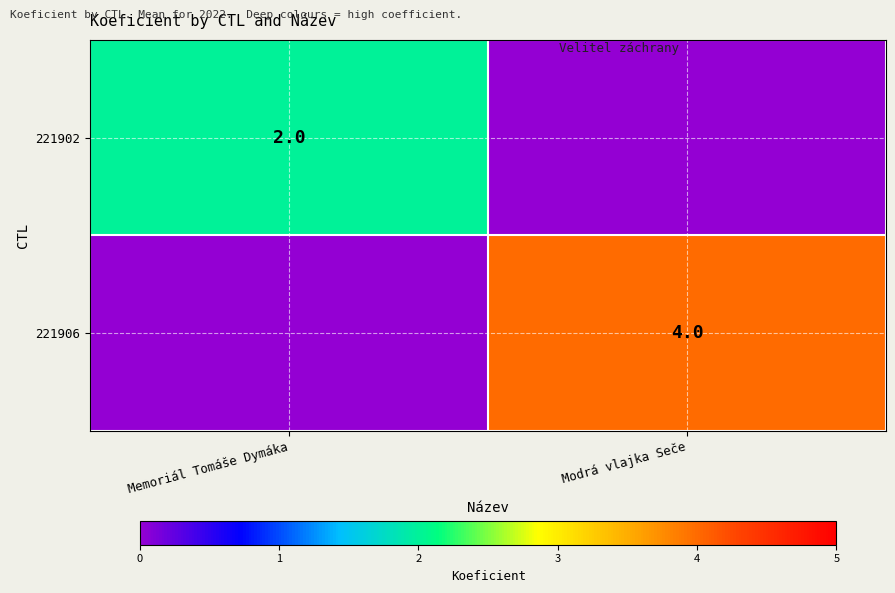

Between Memoriál Tomáše Dymáka and Modrá vlajka Seče, which is larger?

Memoriál Tomáše Dymáka